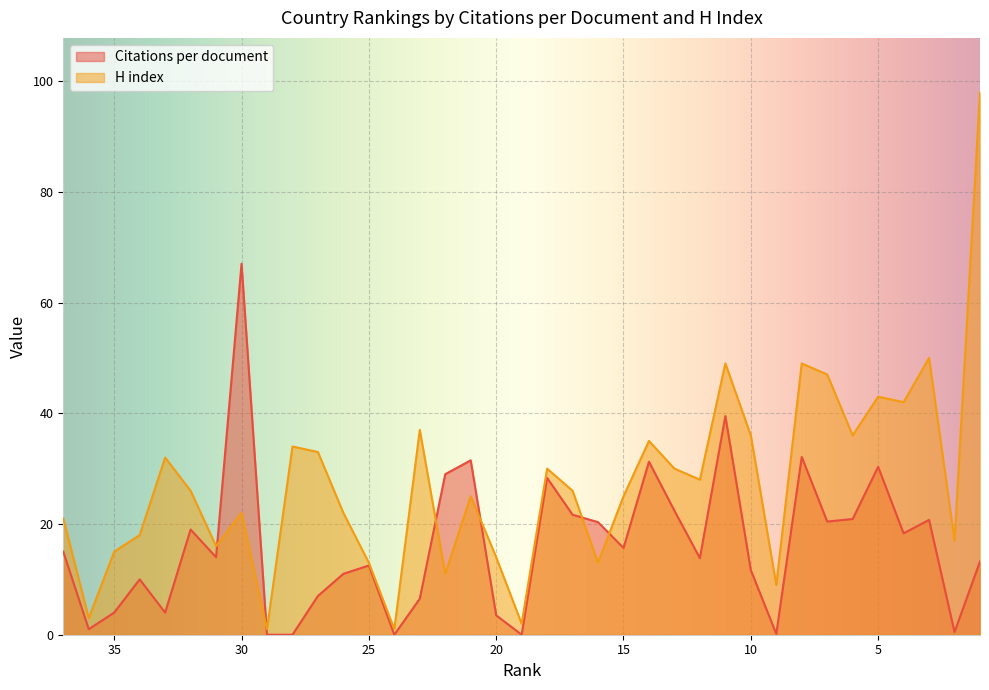

Does the chart display data point markers on the line(s)?

No